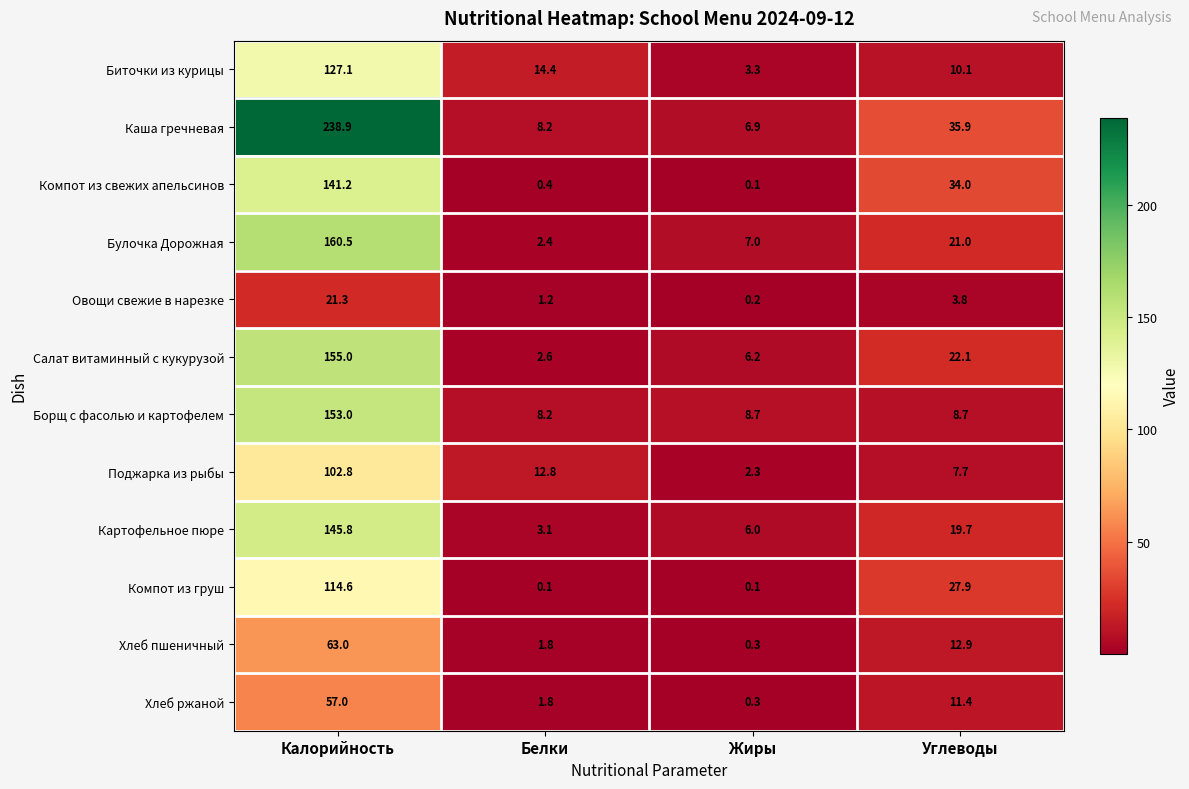

What is the maximum value shown in the chart?

238.9